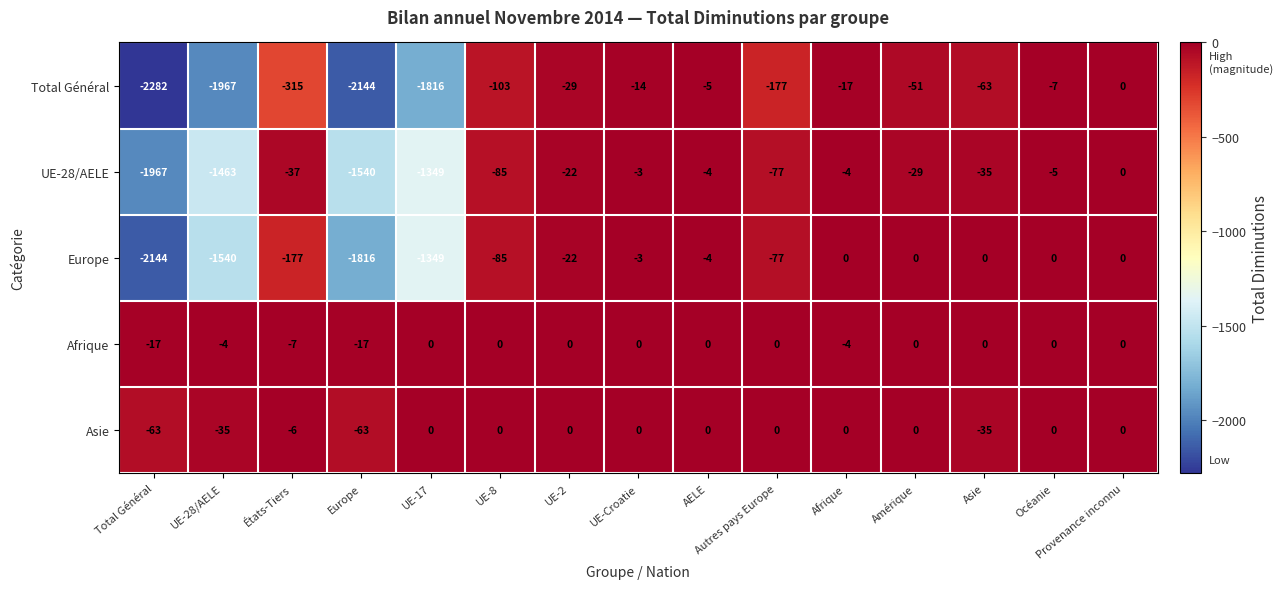

True or false: UE-28/AELE has a value of -48 at Asie.

False